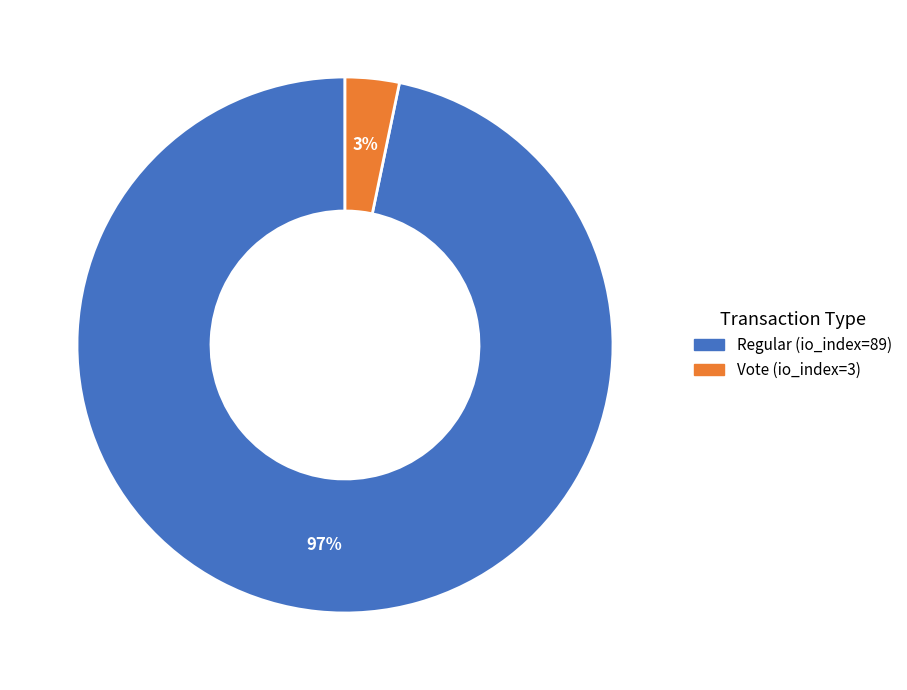

Which slice is the largest?

Regular (io_index=89)